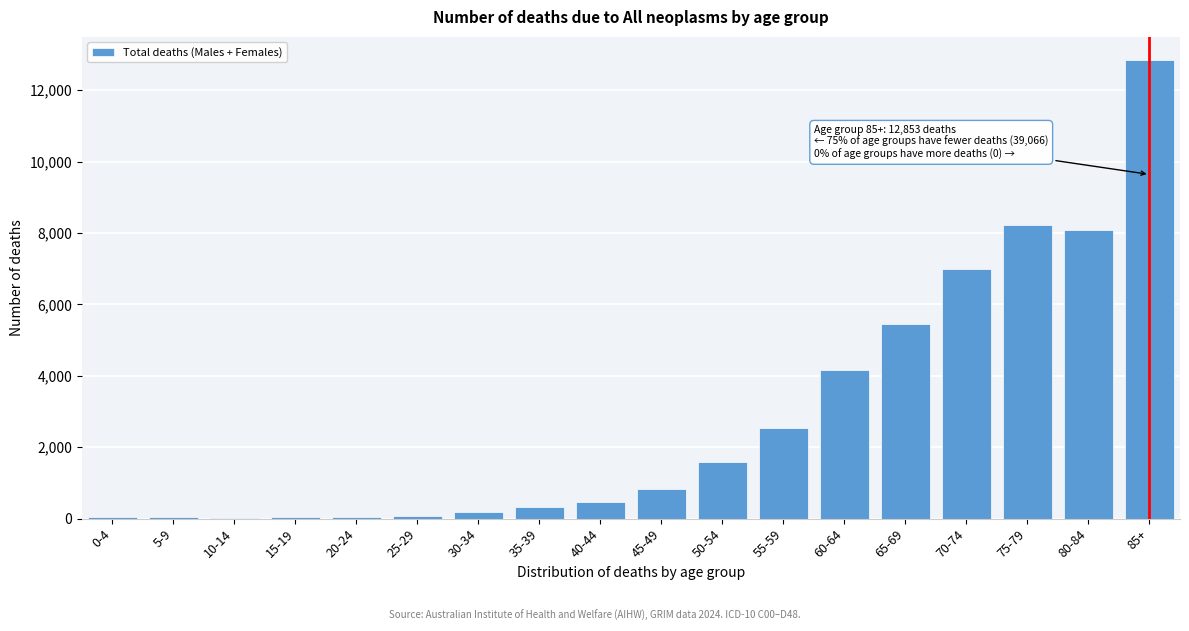

What is the ratio of the value at 45-49 to the value at 50-54?

0.5